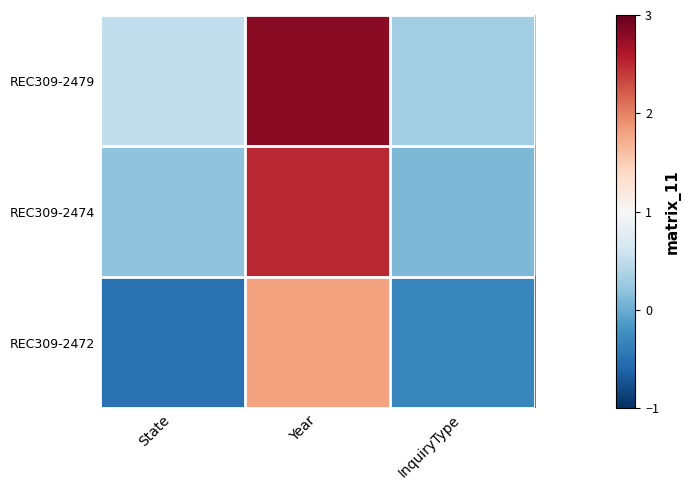

How many data points does each series have?

3